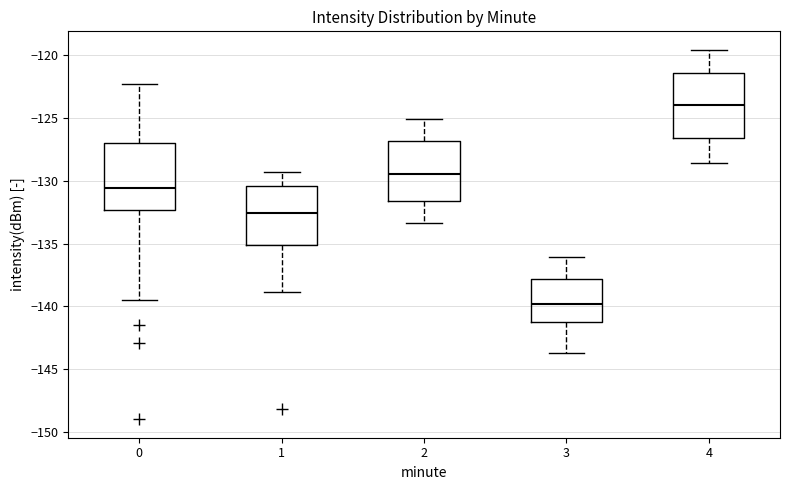

Reading left to right, read every box against the y-axis: the position of its median line, the range the box covers, and the ends of its whiskers. The values are not printed on the chart, so give them approximately, as read against the axis.

0: median -130.5, box -132.5 to -127.0, whiskers -139.5 to -122.5
1: median -132.5, box -135.0 to -130.5, whiskers -139.0 to -129.5
2: median -129.5, box -131.5 to -127.0, whiskers -133.5 to -125.0
3: median -140.0, box -141.0 to -138.0, whiskers -143.5 to -136.0
4: median -124.0, box -126.5 to -121.5, whiskers -128.5 to -119.5